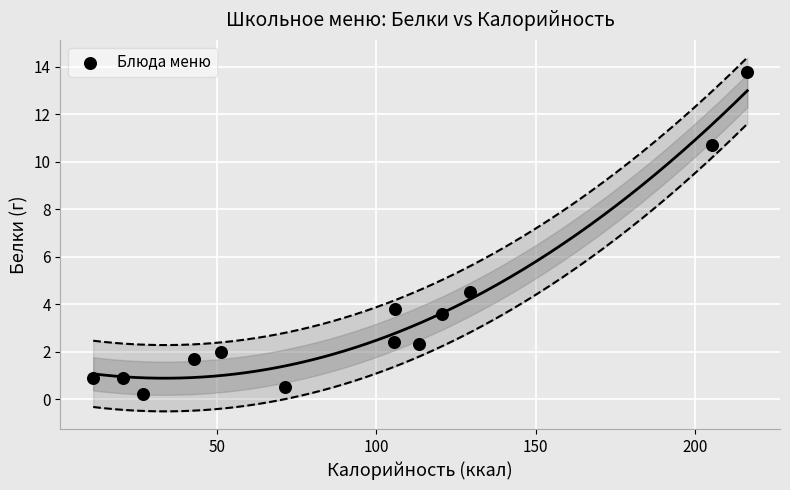

What Y value in the scatter plot is closest to 6?

4.5